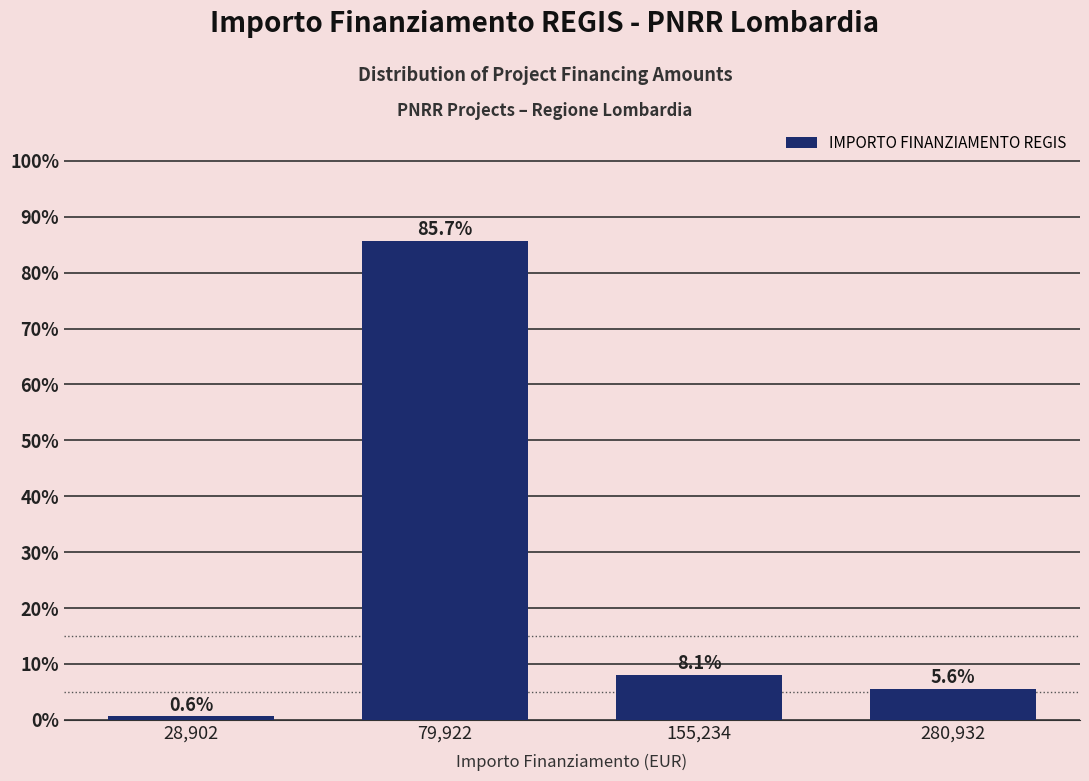

Reading left to right, extract all data points from this chart.

0.6	85.7	8.1	5.6